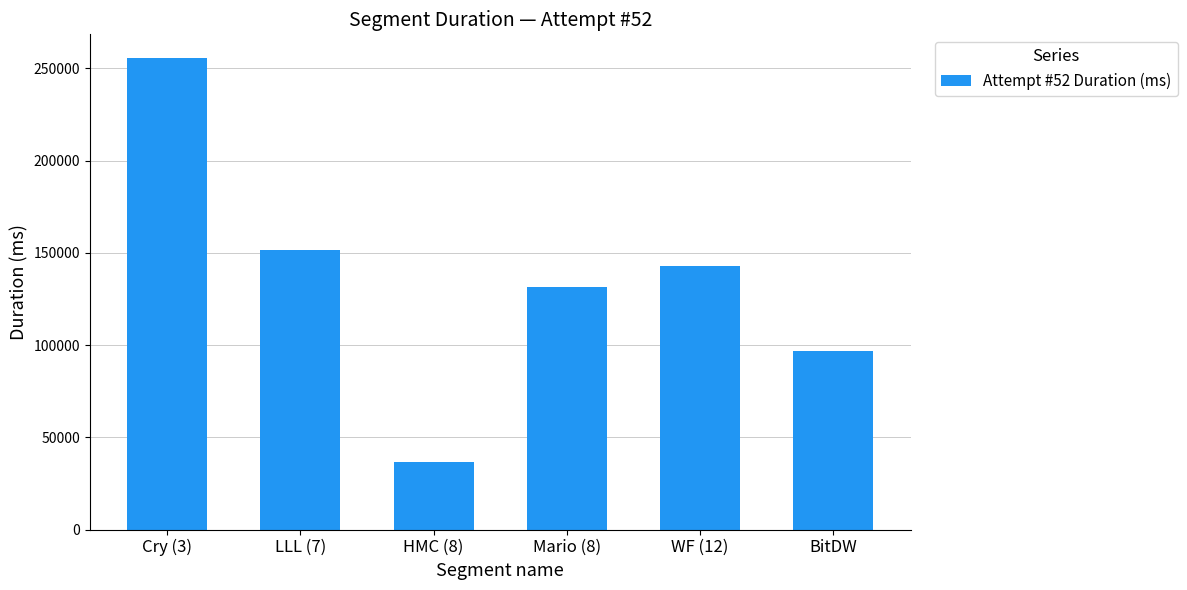

Where does the data first go above 143134?

Cry (3)